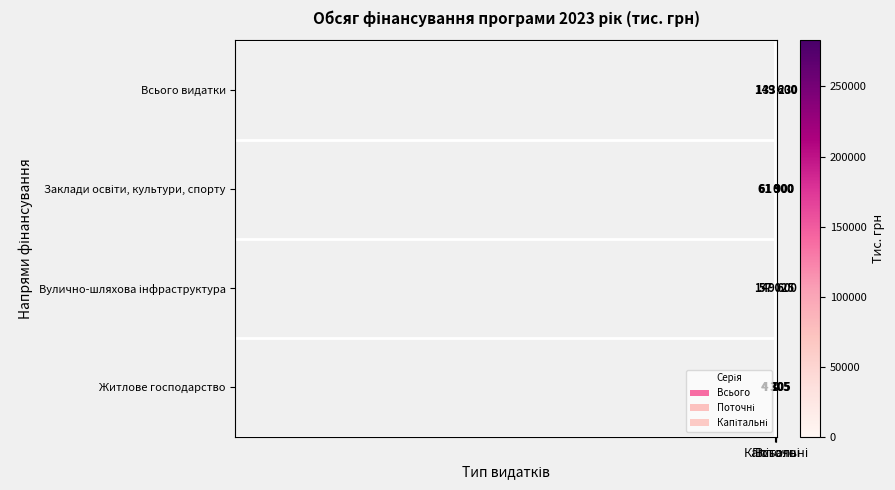

Rank the categories by Заклади освіти, культури, спорту value from highest to lowest.

Всього, Капітальні, Поточні